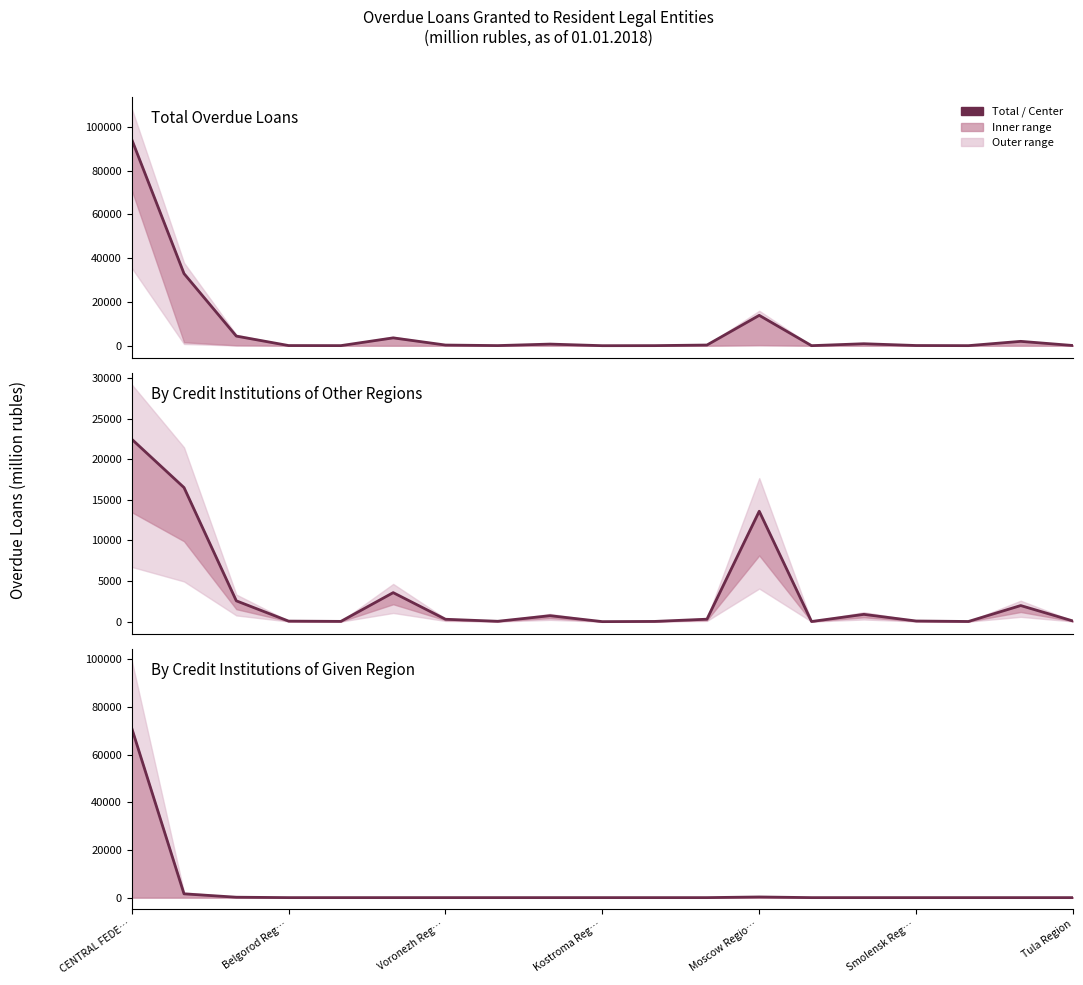

List the series in order of their peak value, lowest first.

By Credit Institutions of Other Regions, By Credit Institutions of Given Region, Total Overdue Loans